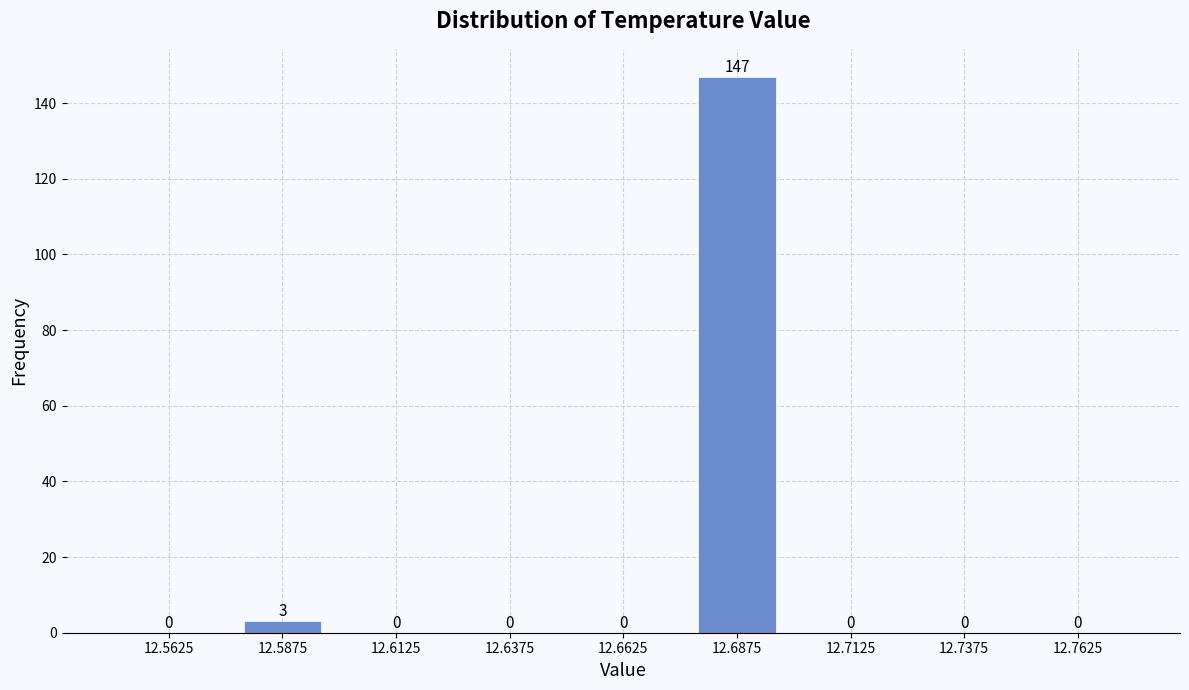

Over which range of the x-axis is the bar tallest?

12.675 to 12.700